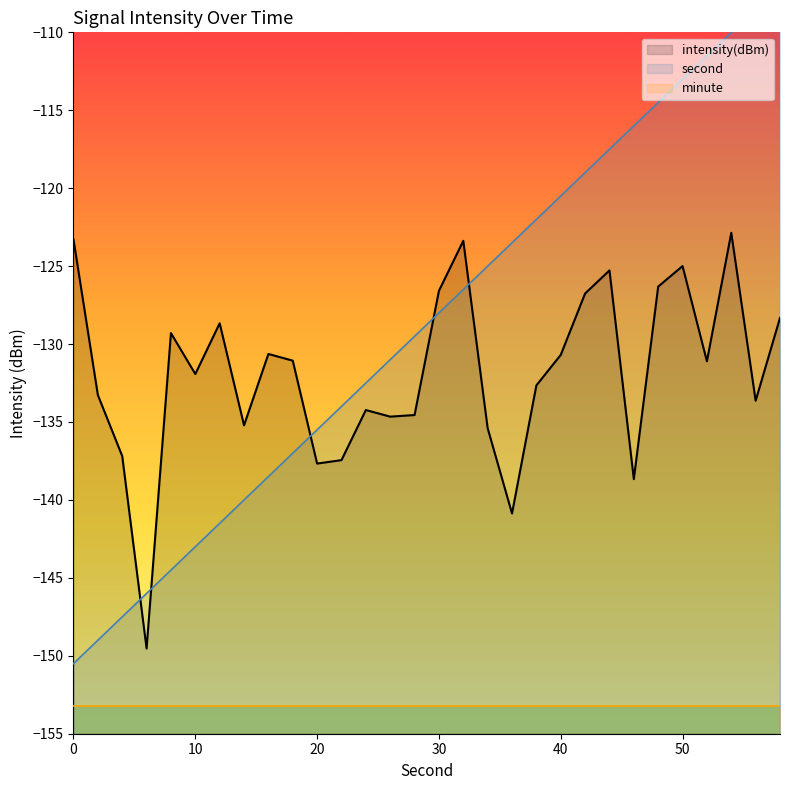

What is the difference between the highest and lowest values at 14?

4.8